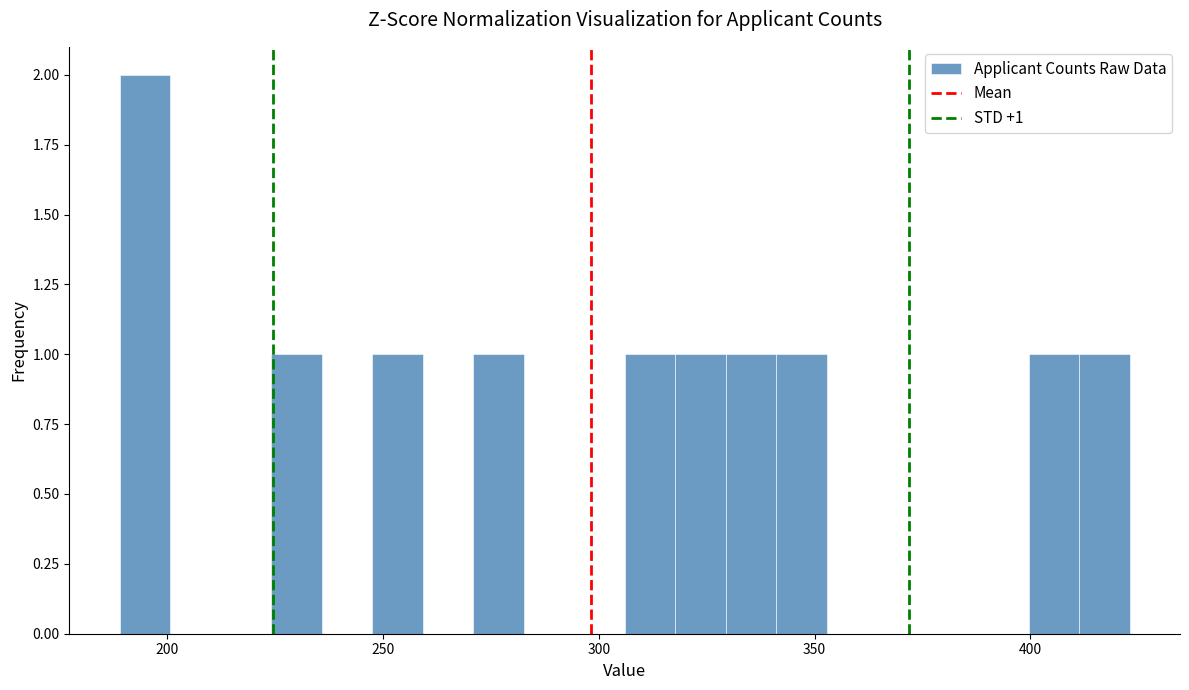

Read against the x-axis, roughly where is the centre of the tallest bar?

195